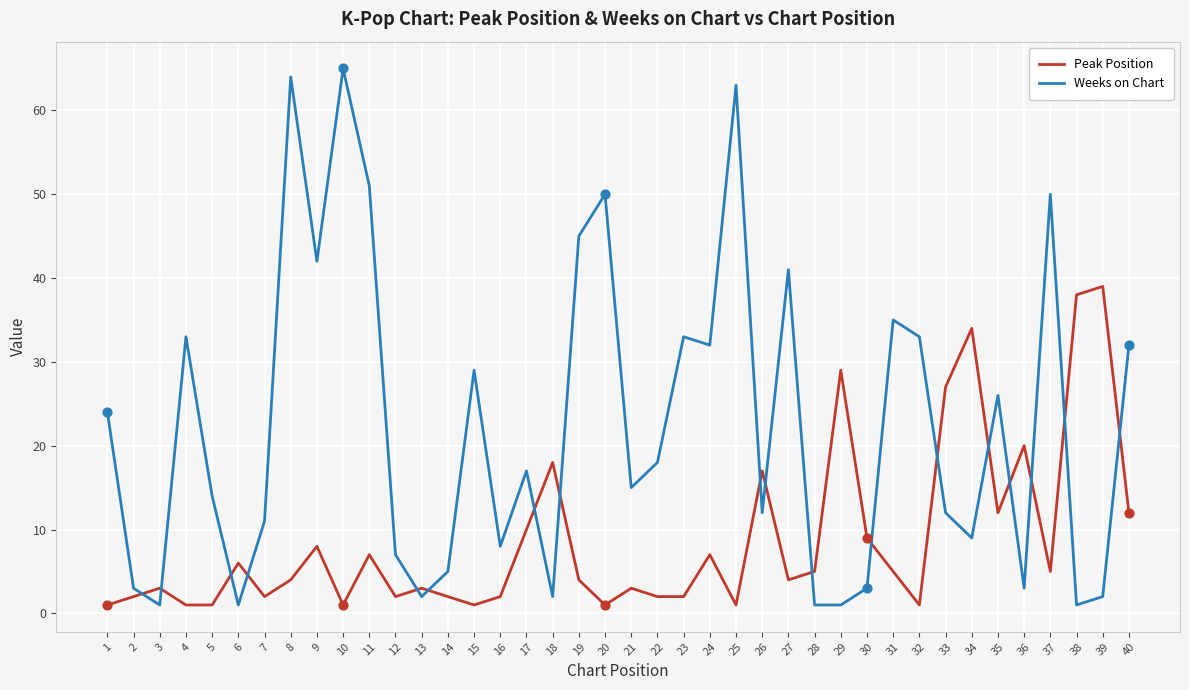

Is the value of Weeks on Chart at 14 greater than the value of Peak Position at 40?

No